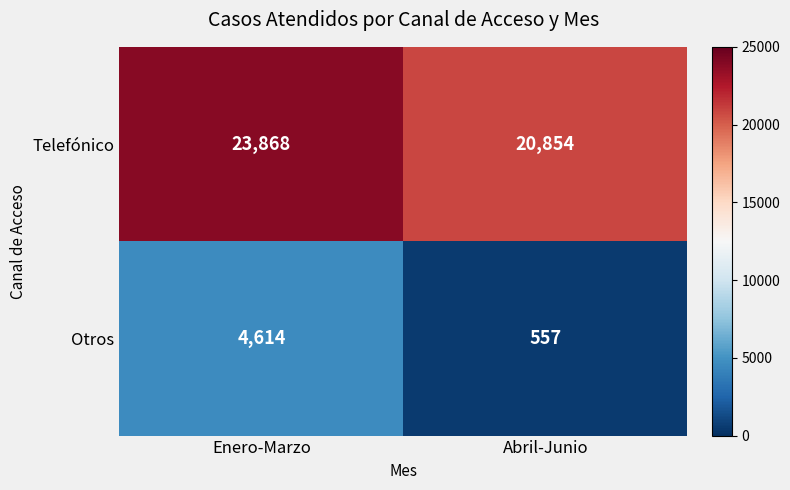

Which series has the largest range (max minus min)?

Otros